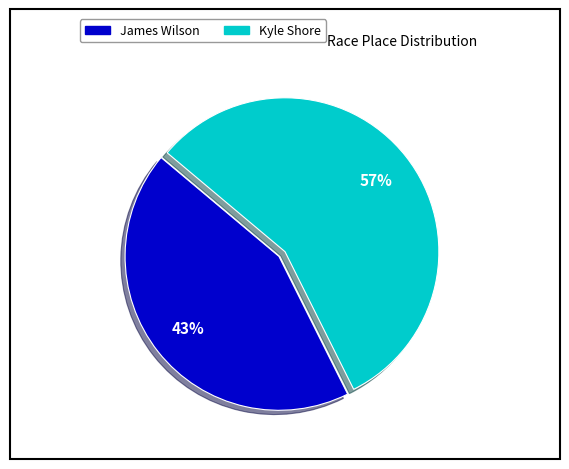

Rank the categories by value from highest to lowest.

Kyle Shore, James Wilson